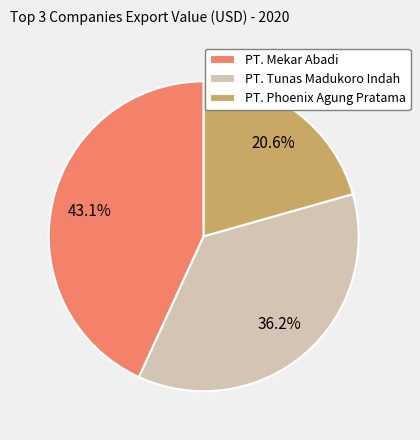

Is there any slice that represents more than half of the pie?

No